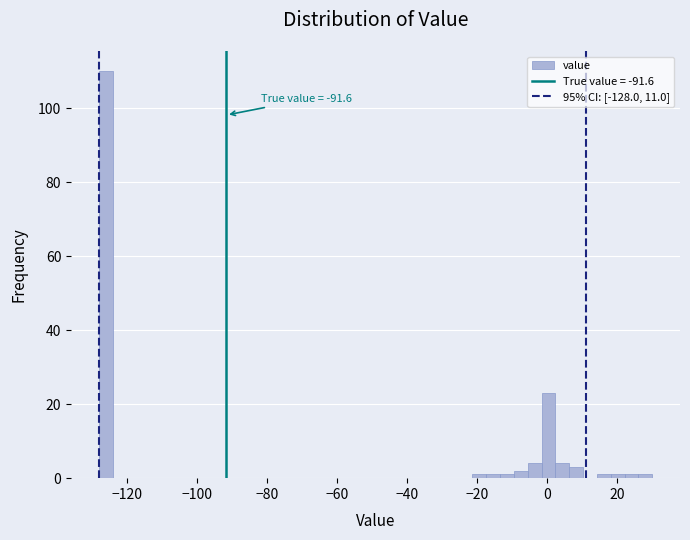

Around what value on the x-axis is the tallest bar? Give the approximate position of its centre, as read against the axis.

-126